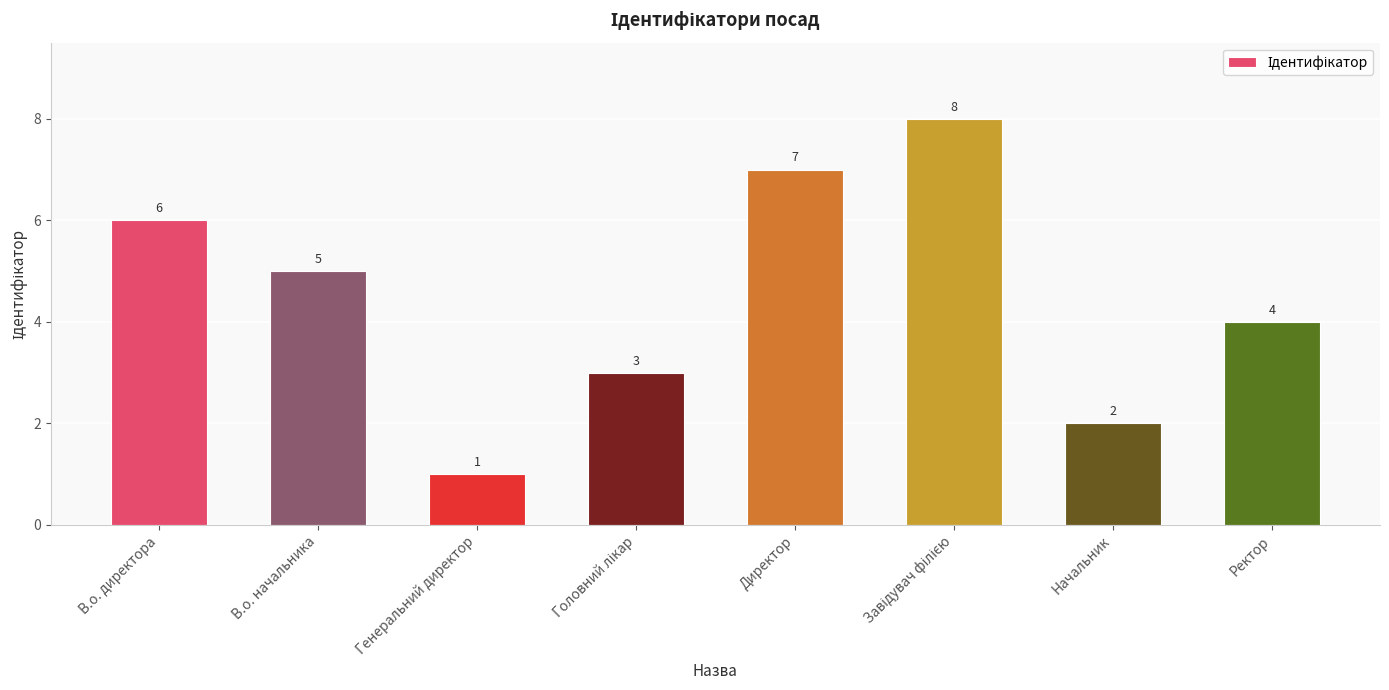

Reading left to right, what are all the values shown in this chart?

6	5	1	3	7	8	2	4